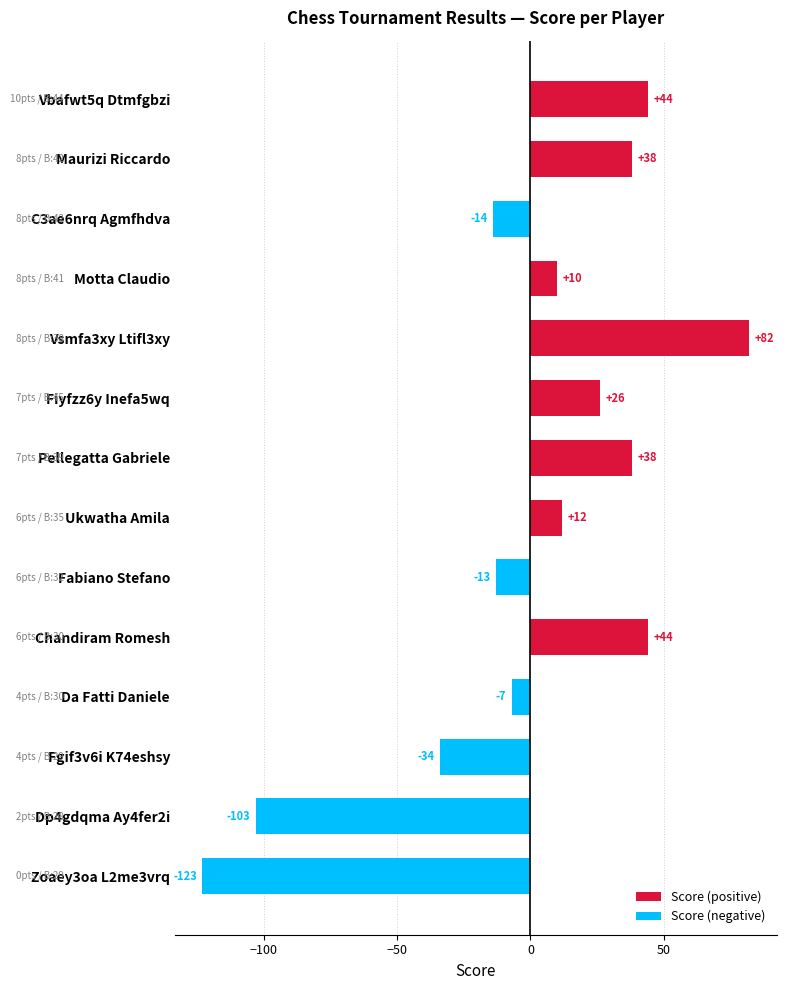

What is the minimum value shown in the chart?

-123